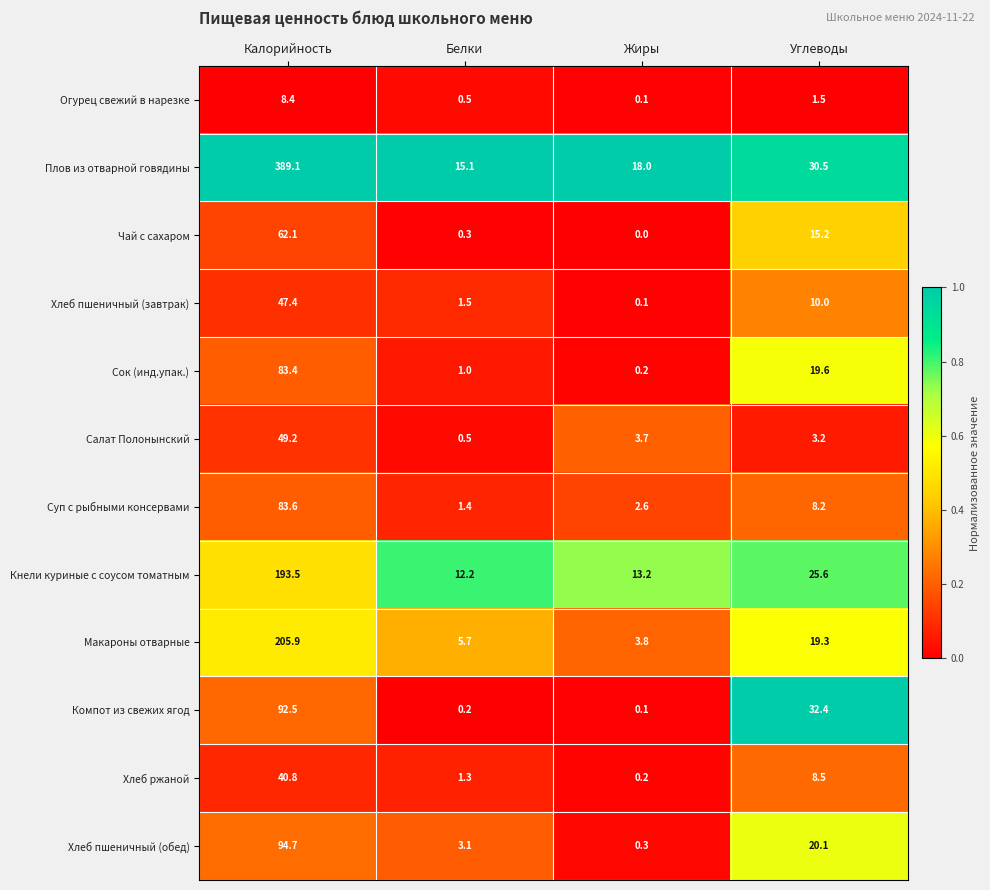

The Суп с рыбными консервами series shows 0.9 at Белки. True or false?

False